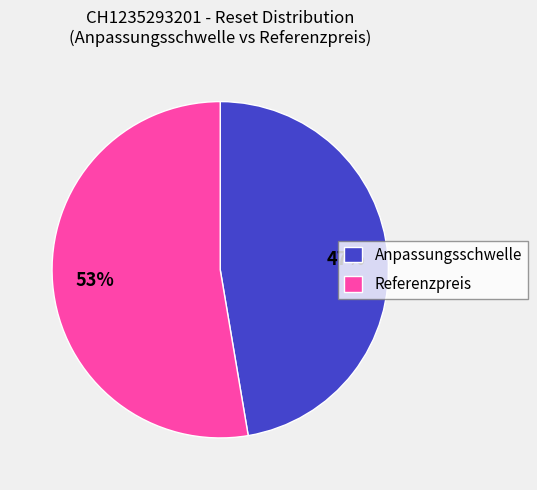

To the nearest percent, what percentage of the pie is Anpassungsschwelle?

47%